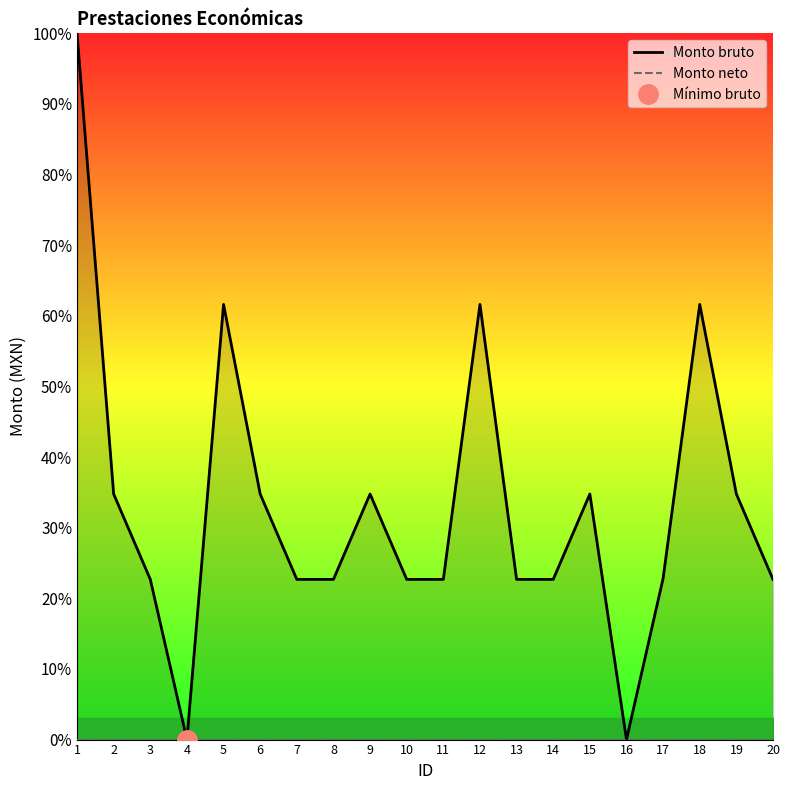

Does the chart display data point markers on the line(s)?

No